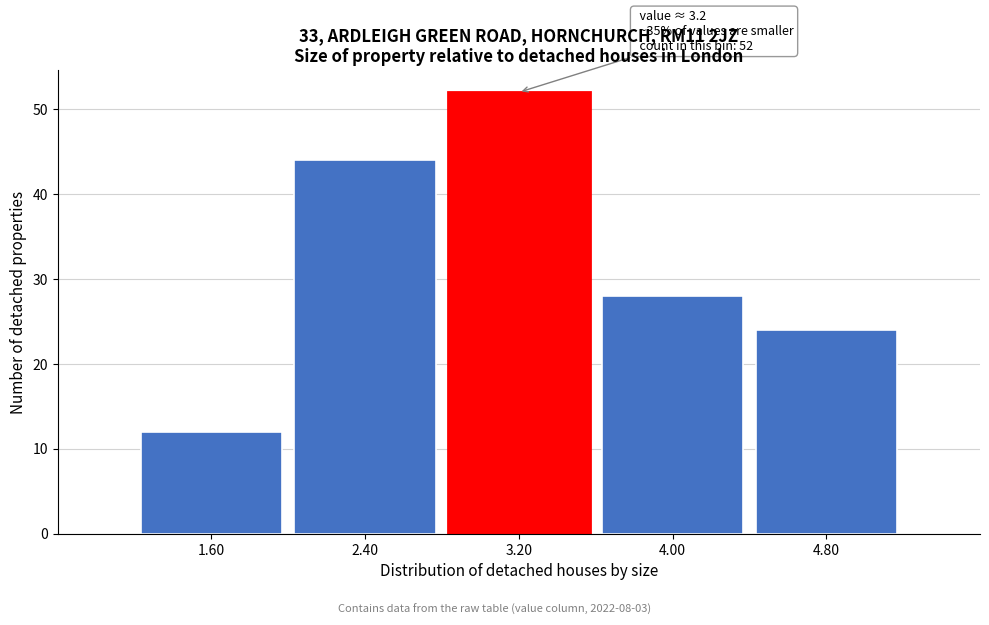

Over which range of the x-axis is the bar tallest?

2.8 to 3.6